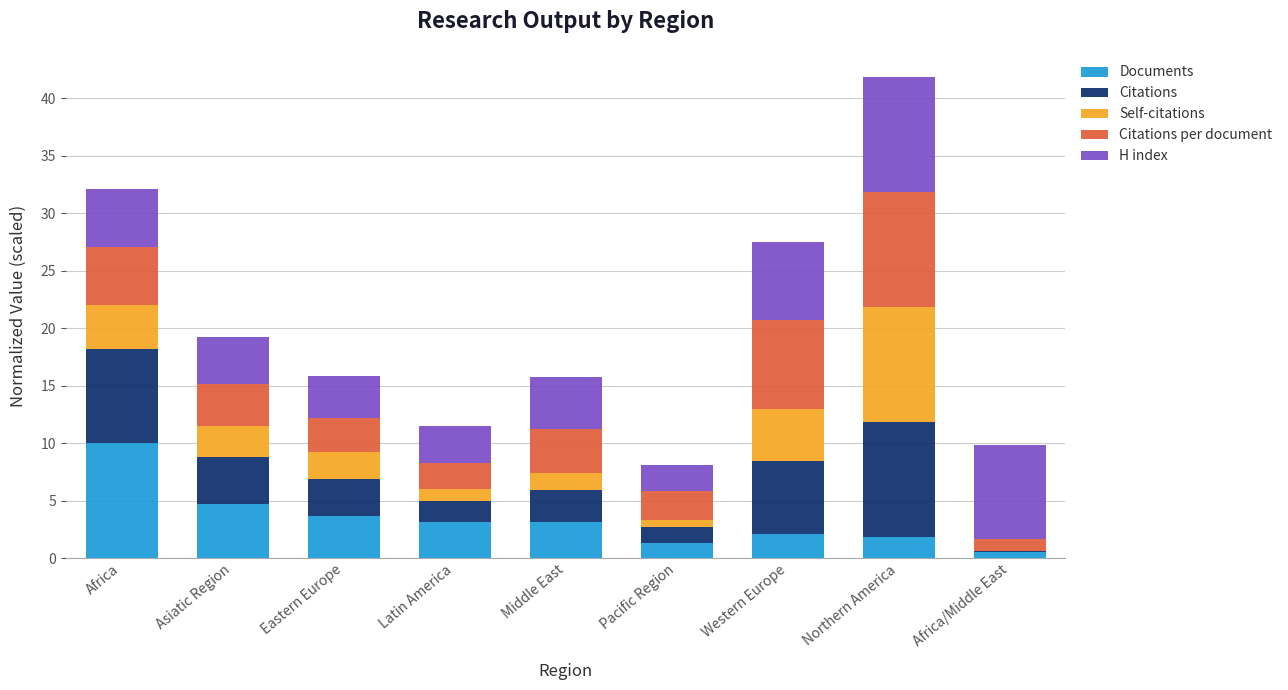

What is the total value across all series at Middle East?

15.8